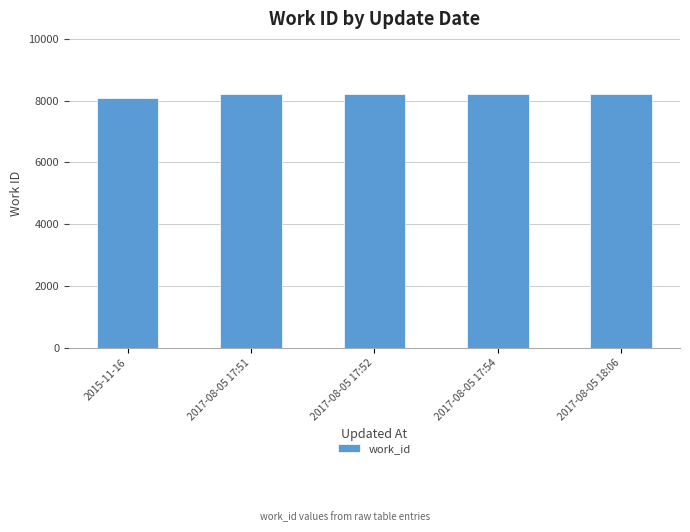

Which has a higher value, 2015-11-16 or 2017-08-05 17:51?

2017-08-05 17:51